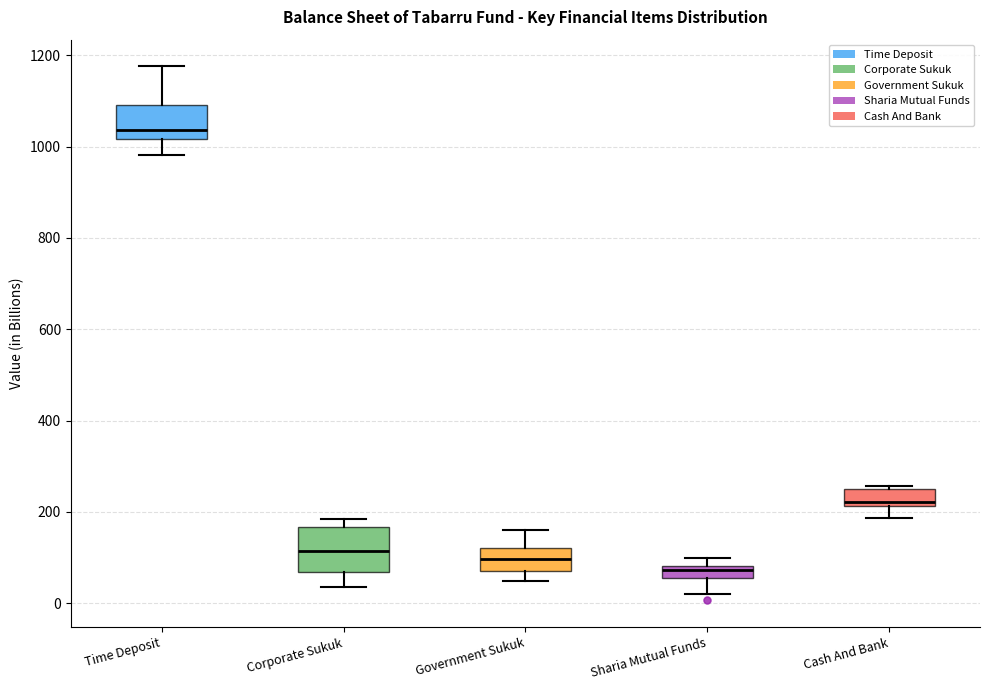

Which box's median line is the lowest?

Sharia Mutual Funds